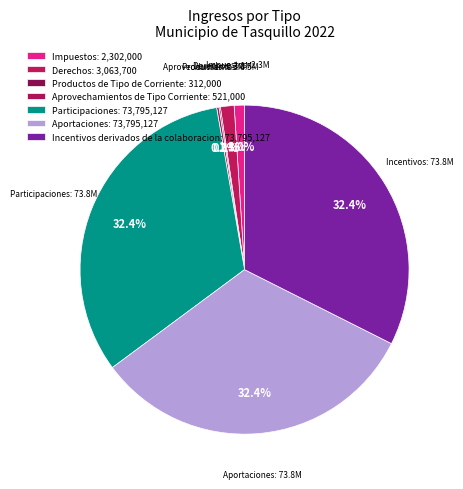

How much of the chart is everything except Incentivos derivados de la colaboracion?

67.6%